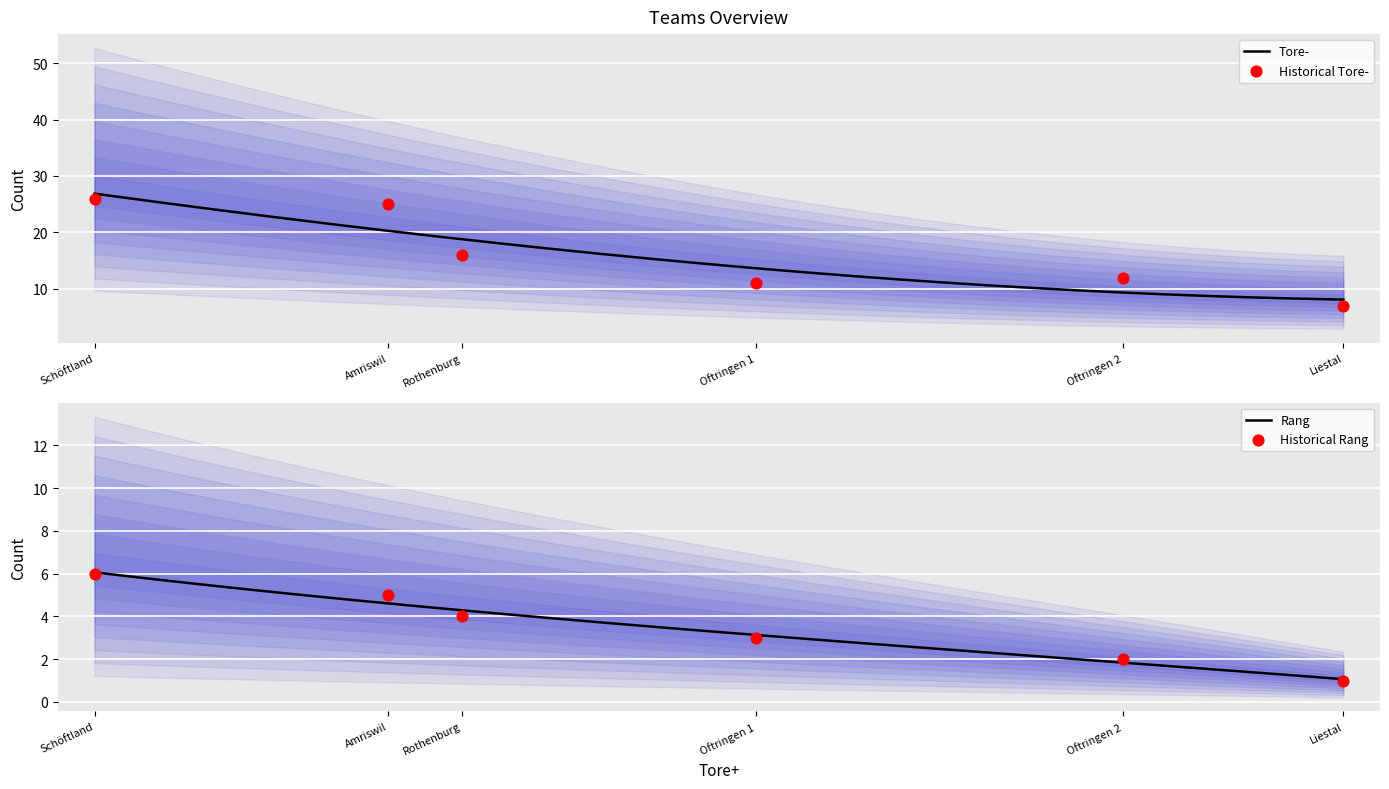

Which series has the largest Y range (max minus min)?

Tore-